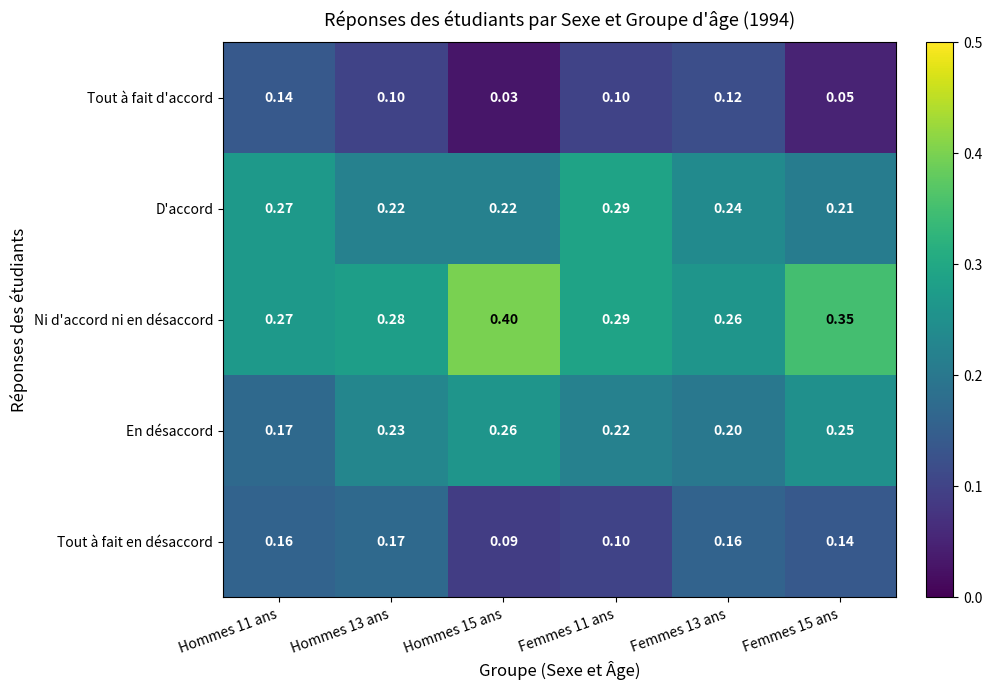

Which series has the widest spread of values?

Ni d'accord ni en désaccord